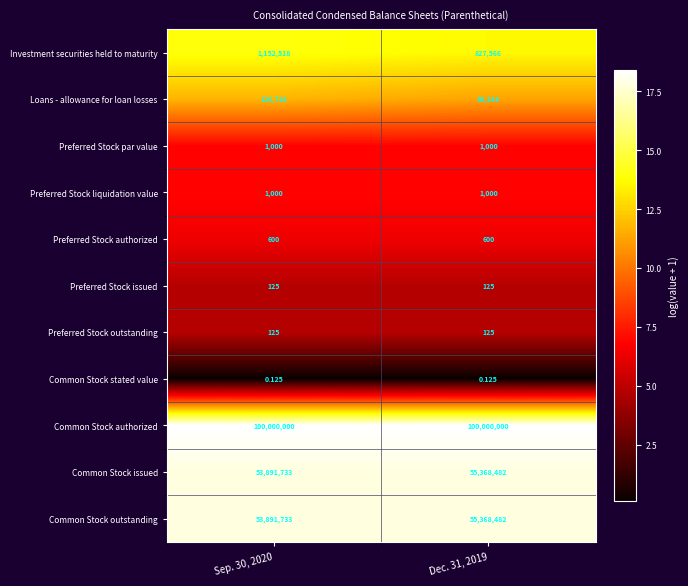

How many series are shown in this chart?

11